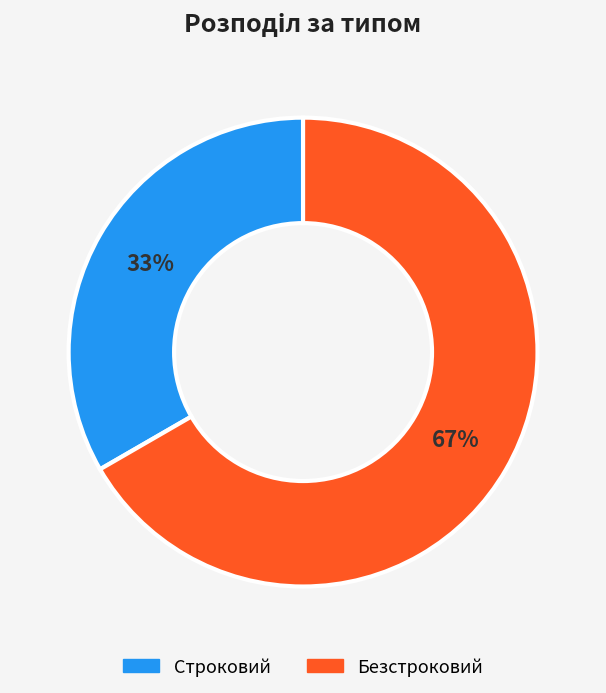

Count the number of slices in the pie.

2